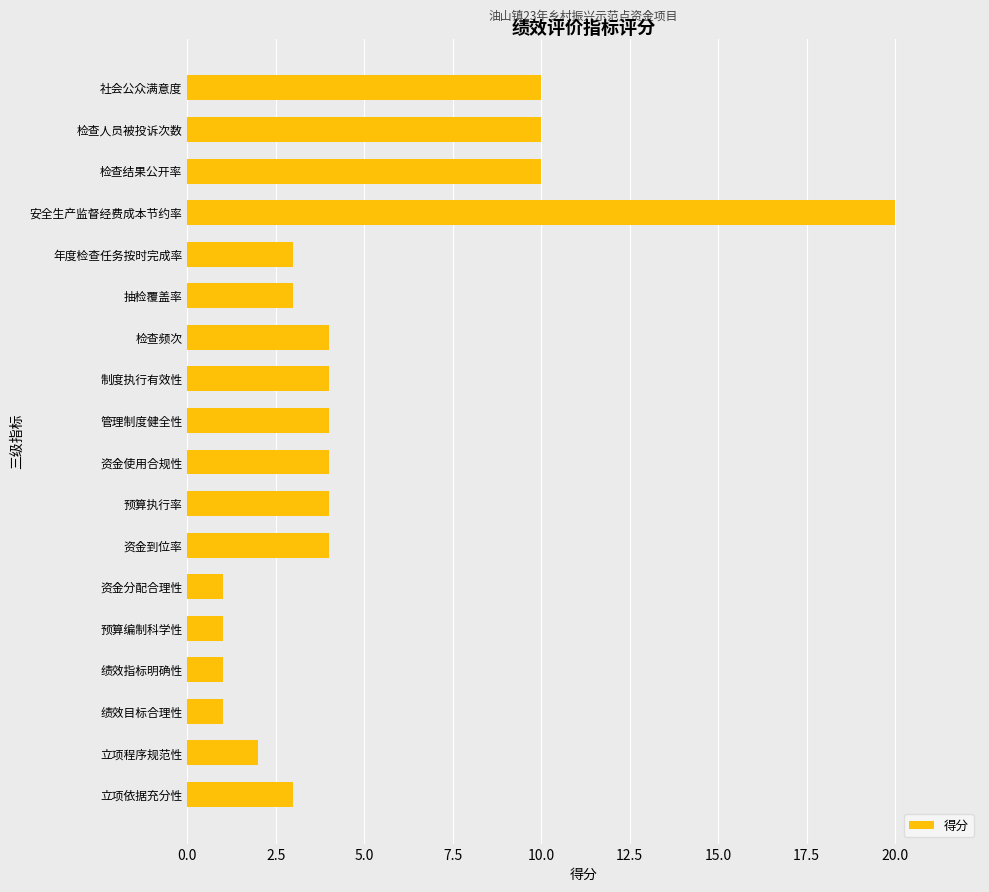

Which category has the highest value across all series?

安全生产监督经费成本节约率